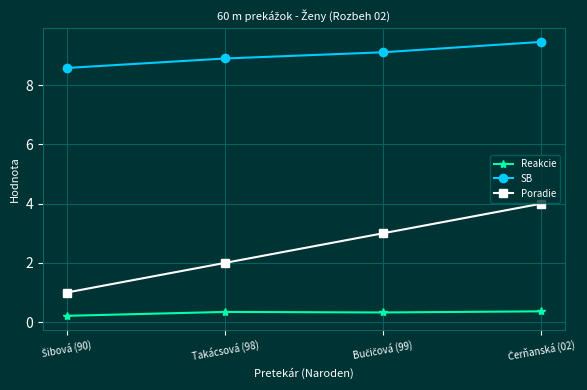

How many distinct data groups are displayed?

3